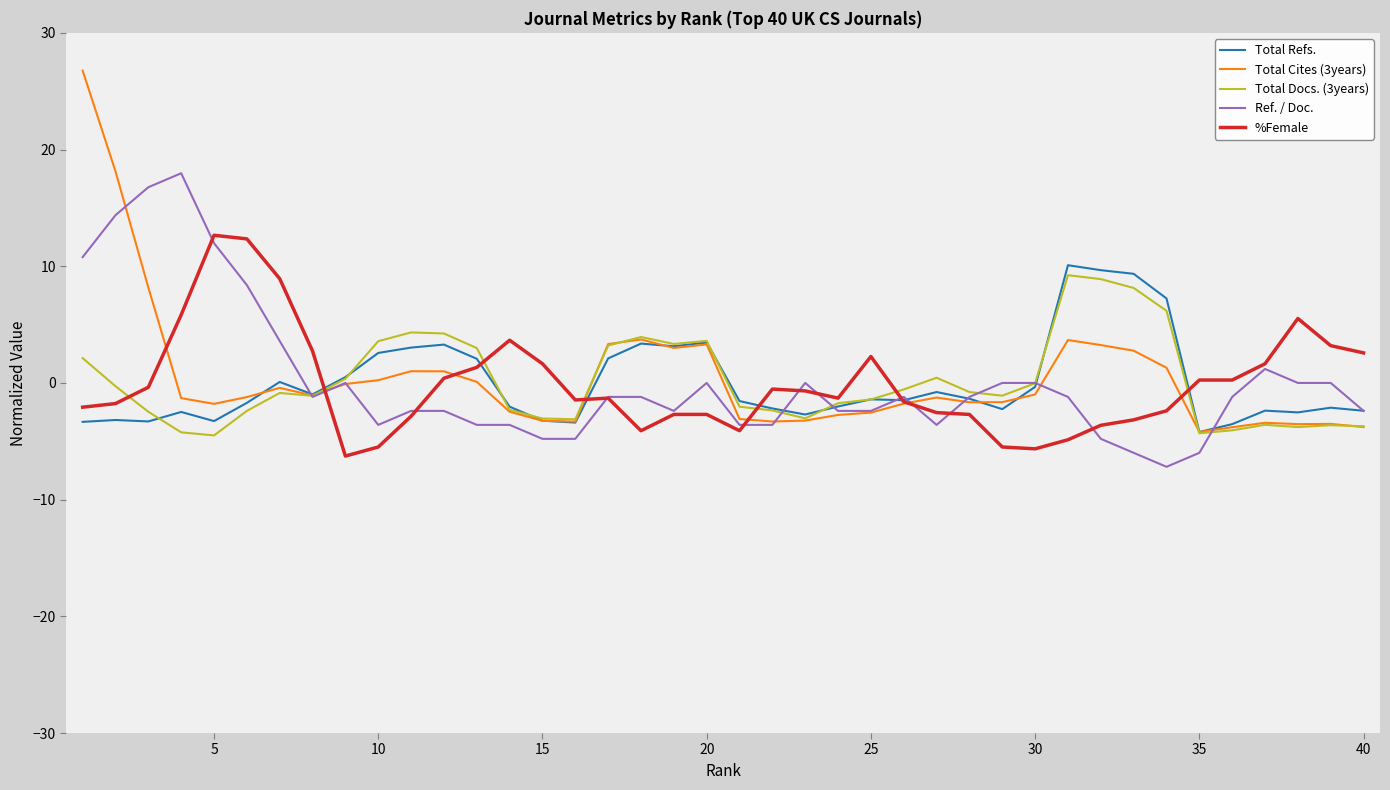

What is the difference between the maximum and minimum values in the %Female series?

18.9